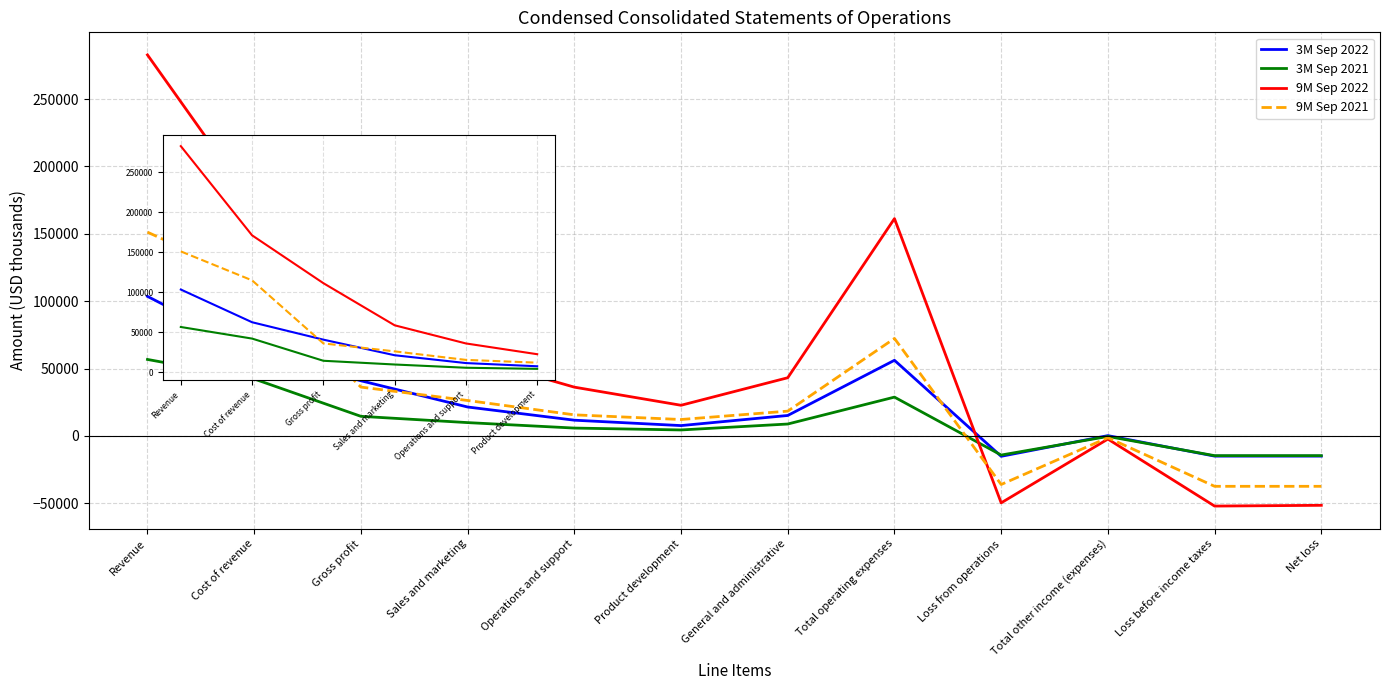

True or false: 3M Sep 2021 and 9M Sep 2022 cross at least once.

False